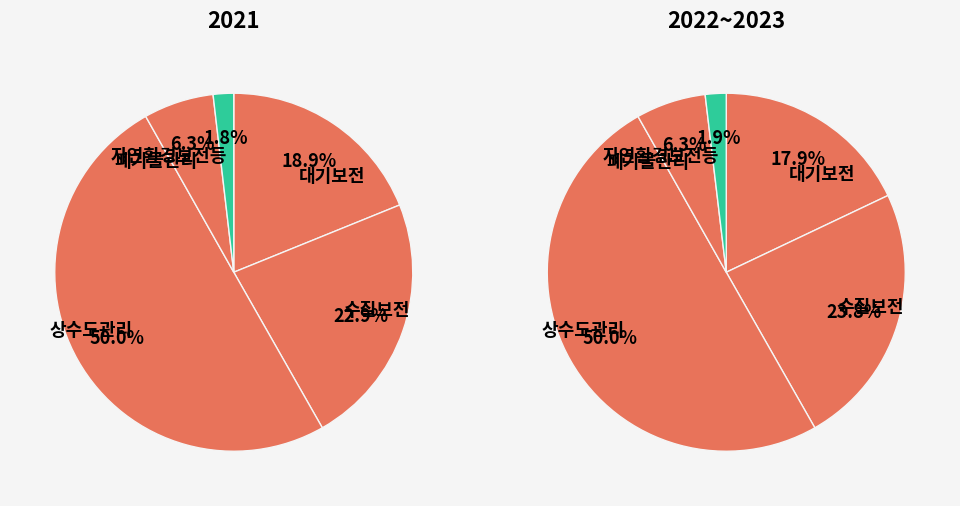

What percentage is the 대기보전 slice, to the nearest percent?

19%